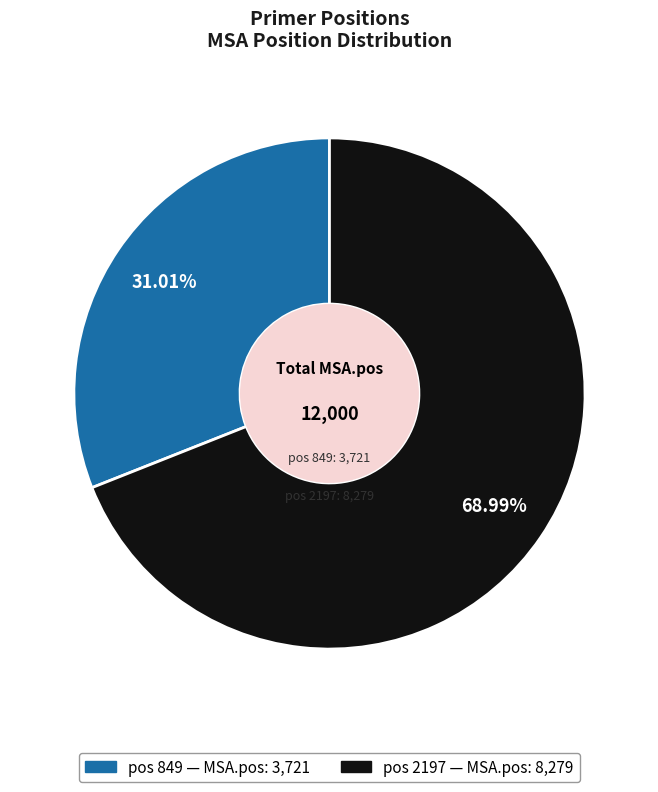

Does any single category account for the majority?

Yes